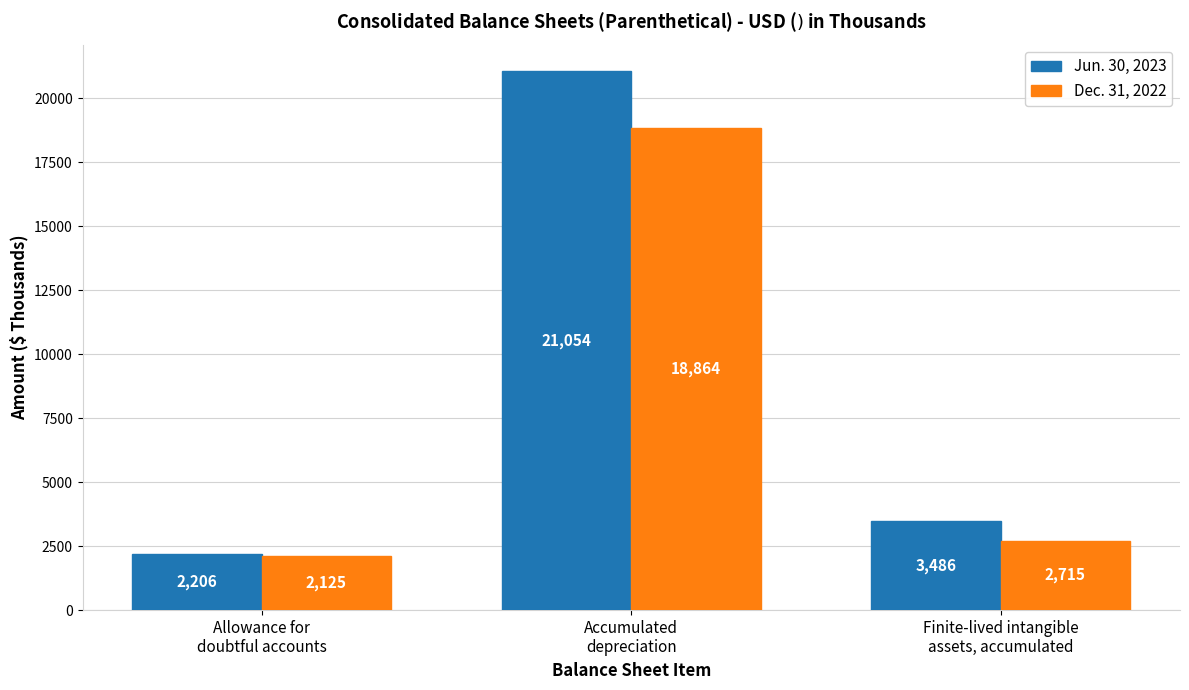

Which series has the widest spread of values?

Jun. 30, 2023